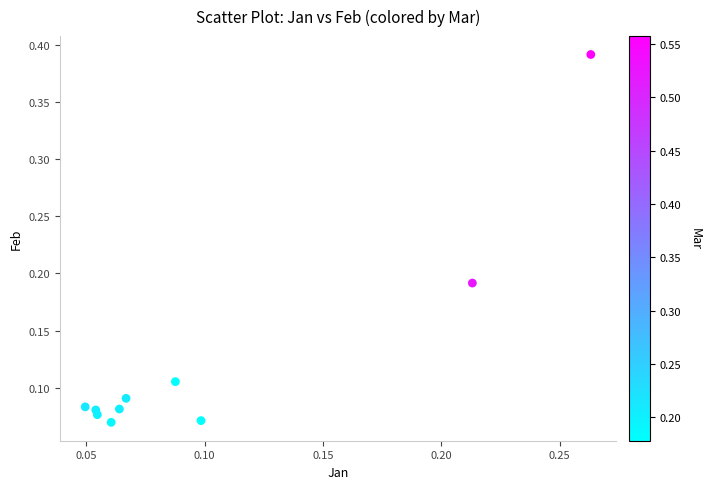

What is the range of Y values (max minus min)?

0.3